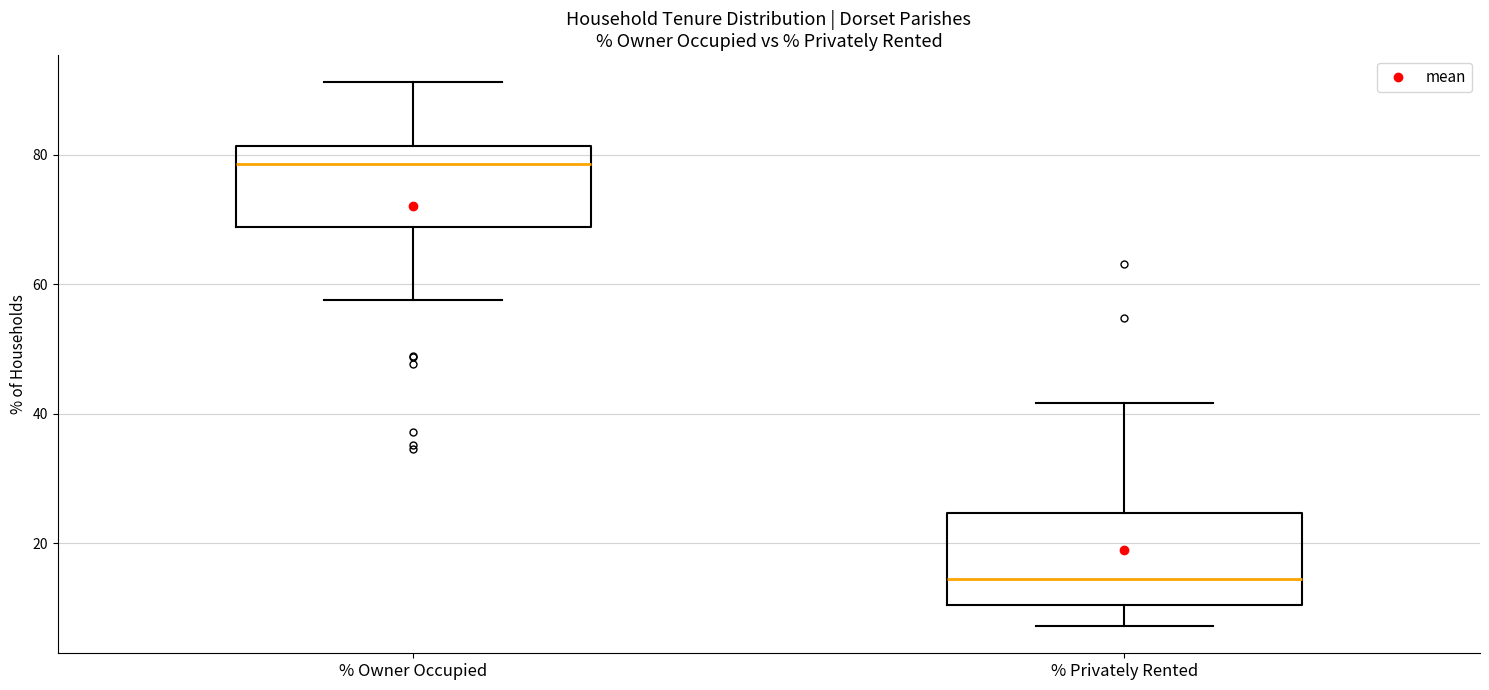

Reading left to right, transcribe this box plot: for each box, give where its median line is, the range the box spans, and where its two whiskers end, as read against the y-axis. The values are not printed on the chart, so give them approximately, as read against the axis.

% Owner Occupied: median 78, box 68 to 82, whiskers 58 to 92
% Privately Rented: median 14, box 10 to 24, whiskers 8 to 42